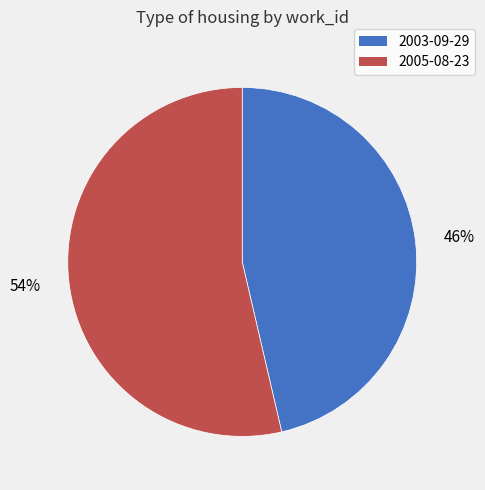

What percentage is the 2003-09-29 slice, to the nearest percent?

46%